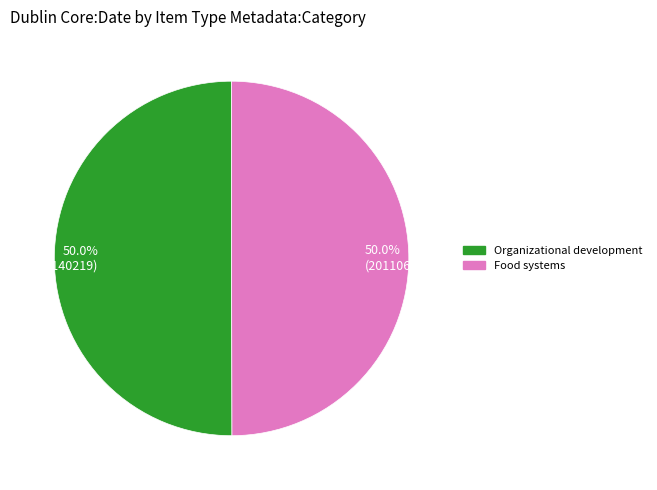

What is the ratio of the value at 50.0% (20140219) to the value at 50.0% (20110621)?

1.0